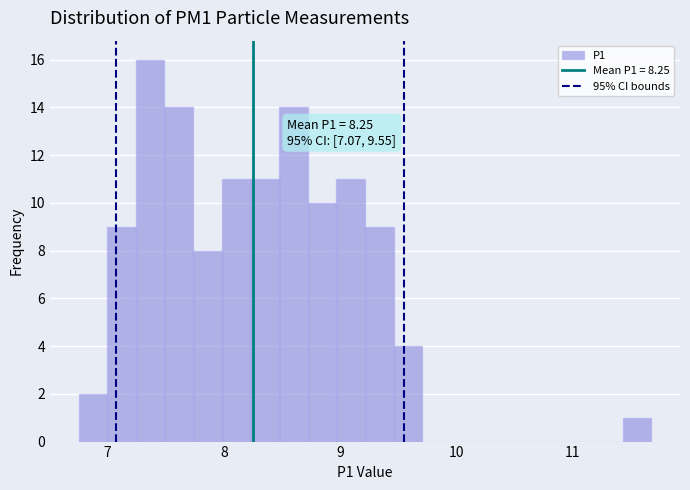

Read against the x-axis, roughly where is the centre of the tallest bar?

7.4